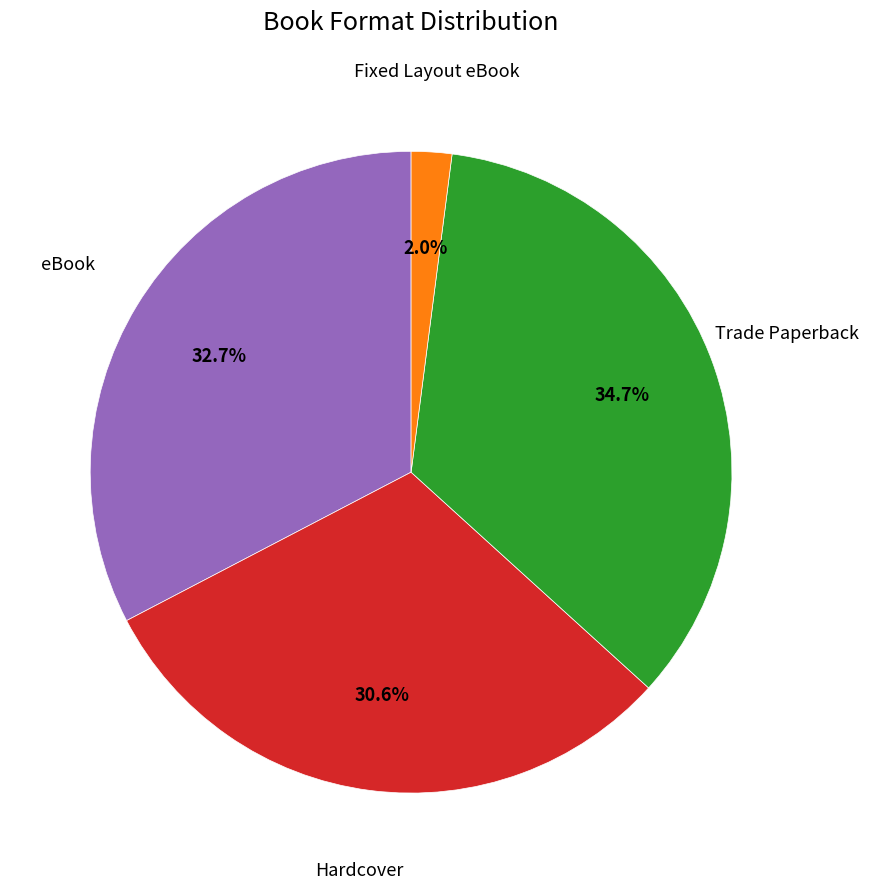

Count the number of slices in the pie.

4